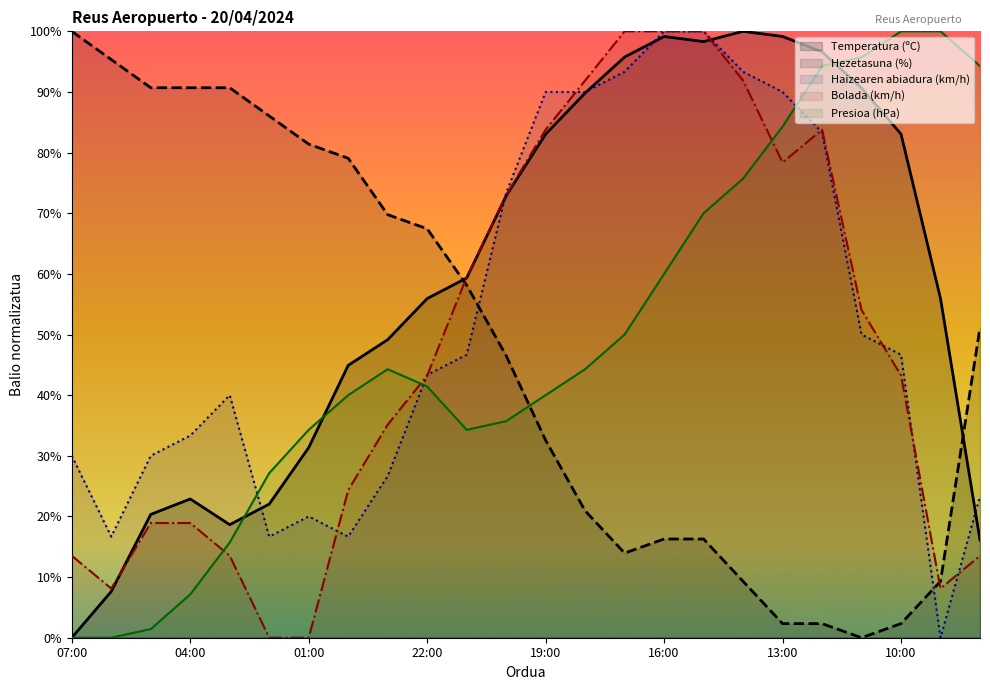

Reading left to right, extract all data points from this chart.

Temperatura (ºC): 07:00=0.0	06:00=7.6	05:00=20.3	04:00=22.9	03:00=18.6	02:00=22.0	01:00=31.4	00:00=44.9	23:00=49.2	22:00=55.9	21:00=59.3	20:00=72.9	19:00=83.1	18:00=89.8	17:00=95.8	16:00=99.2	15:00=98.3	14:00=100.0	13:00=99.2	12:00=96.6	11:00=90.7	10:00=83.1	09:00=55.9	08:00=16.1
Presioa (hPa): 07:00=0.0	06:00=0.0	05:00=1.4	04:00=7.1	03:00=15.7	02:00=27.1	01:00=34.3	00:00=40.0	23:00=44.3	22:00=41.4	21:00=34.3	20:00=35.7	19:00=40.0	18:00=44.3	17:00=50.0	16:00=60.0	15:00=70.0	14:00=75.7	13:00=84.3	12:00=94.3	11:00=95.7	10:00=100.0	09:00=100.0	08:00=94.3
Hezetasuna (%): 07:00=100.0	06:00=95.3	05:00=90.7	04:00=90.7	03:00=90.7	02:00=86.0	01:00=81.4	00:00=79.1	23:00=69.8	22:00=67.4	21:00=58.1	20:00=46.5	19:00=32.6	18:00=20.9	17:00=14.0	16:00=16.3	15:00=16.3	14:00=9.3	13:00=2.3	12:00=2.3	11:00=0.0	10:00=2.3	09:00=9.3	08:00=51.2
Haizearen abiadura (km/h): 07:00=30.0	06:00=16.7	05:00=30.0	04:00=33.3	03:00=40.0	02:00=16.7	01:00=20.0	00:00=16.7	23:00=26.7	22:00=43.3	21:00=46.7	20:00=73.3	19:00=90.0	18:00=90.0	17:00=93.3	16:00=100.0	15:00=100.0	14:00=93.3	13:00=90.0	12:00=83.3	11:00=50.0	10:00=46.7	09:00=0.0	08:00=23.3
Bolada (km/h): 07:00=13.5	06:00=8.1	05:00=18.9	04:00=18.9	03:00=13.5	02:00=0.0	01:00=0.0	00:00=24.3	23:00=35.1	22:00=43.2	21:00=59.5	20:00=73.0	19:00=83.8	18:00=91.9	17:00=100.0	16:00=100.0	15:00=100.0	14:00=91.9	13:00=78.4	12:00=83.8	11:00=54.1	10:00=43.2	09:00=8.1	08:00=13.5